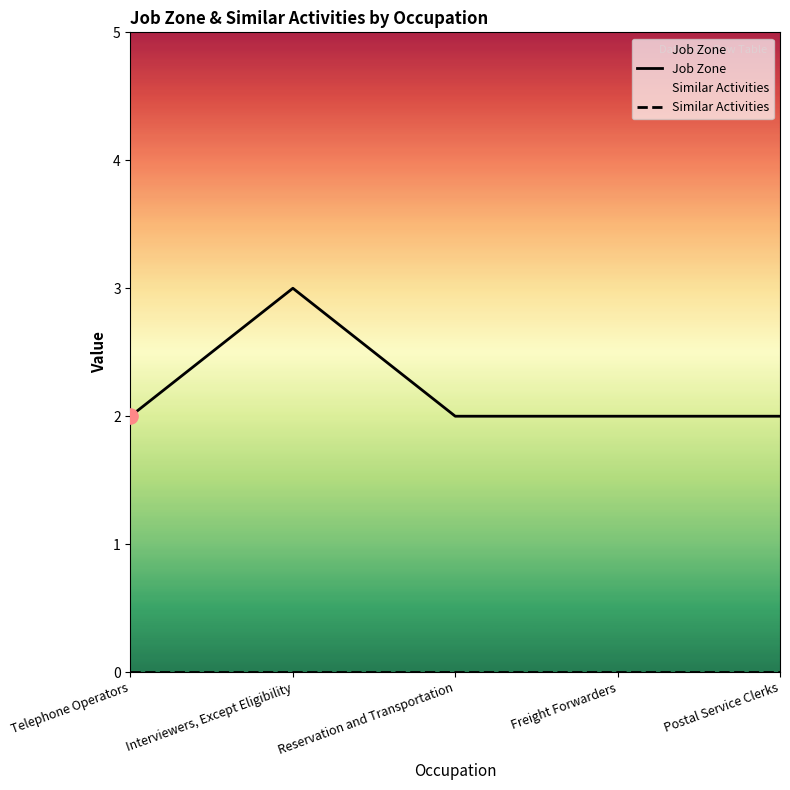

At which category is the sum across all series the highest?

Interviewers, Except Eligibility